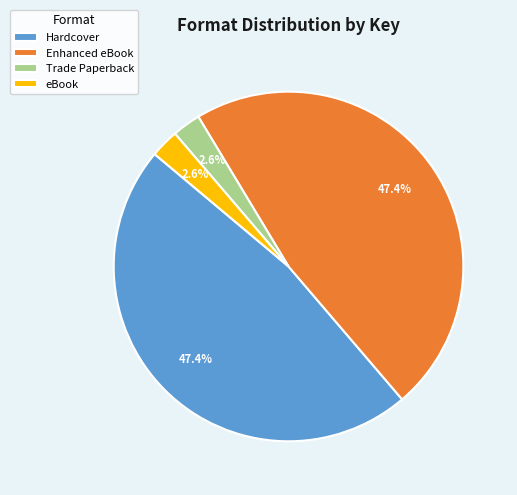

To the nearest percent, what is the combined percentage of Enhanced eBook and Hardcover?

95%